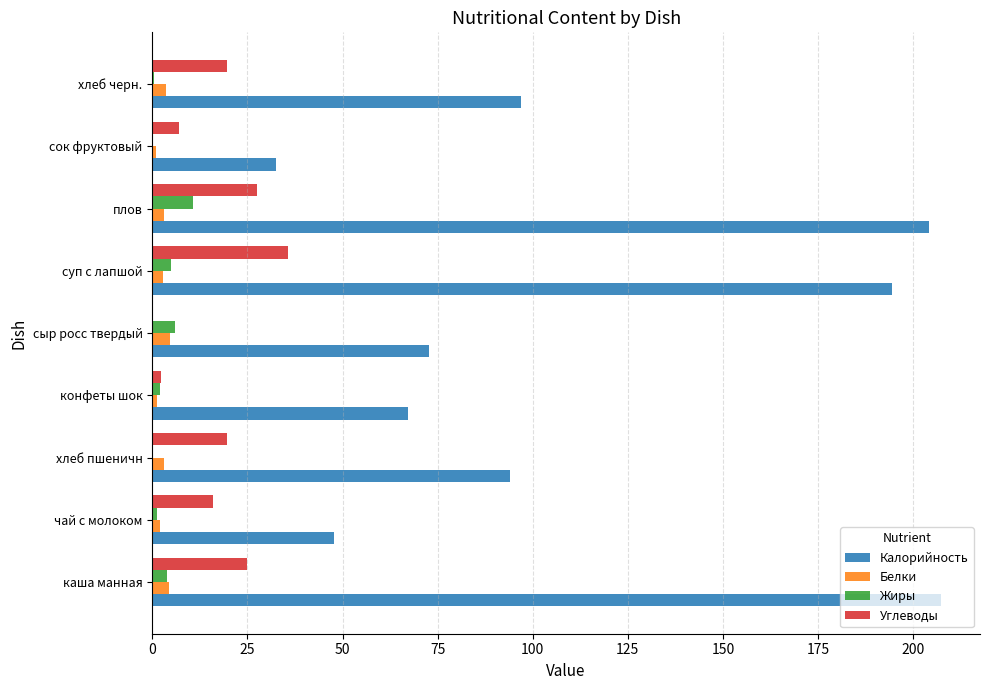

Where is Калорийность nearest to the value 119?

хлеб черн.